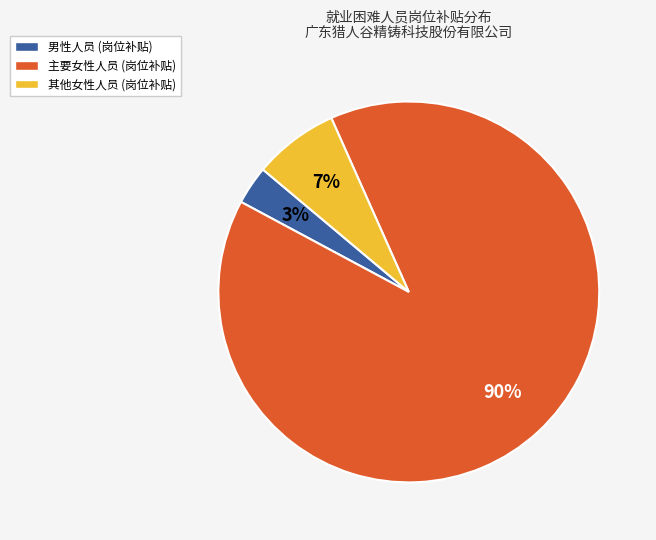

The 男性人员 (岗位补贴) slice represents 3% of the pie. True or false?

True